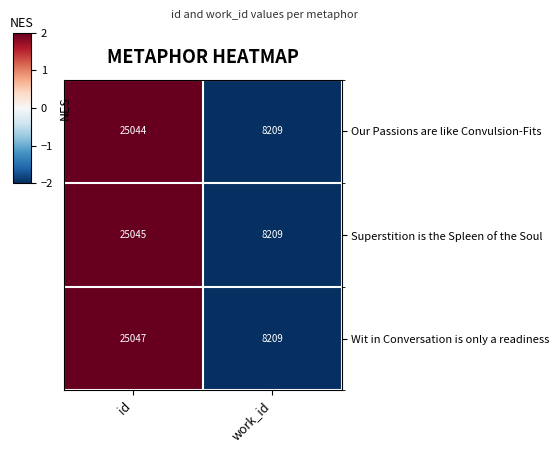

Is it true that Superstition is the Spleen of the Soul equals 11389 at work_id?

False